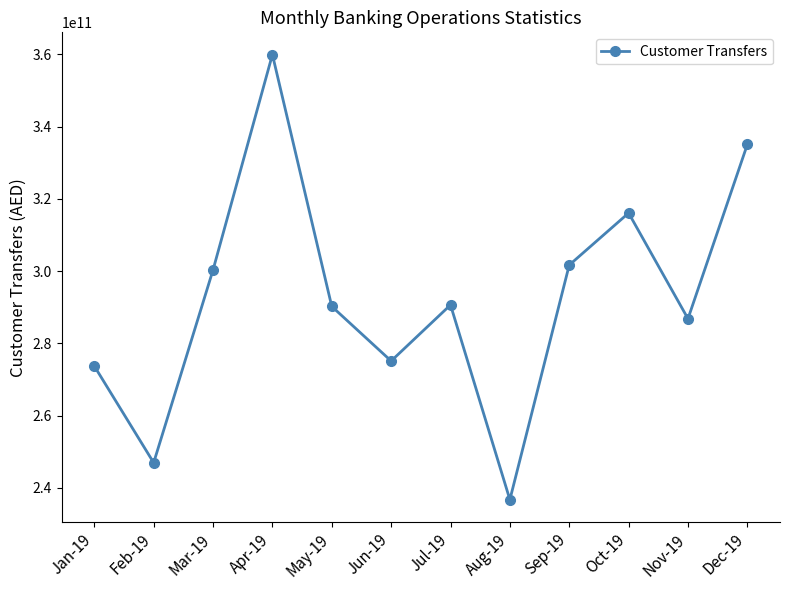

How many interior local valleys (lower than both neighbors) does the data have?

4